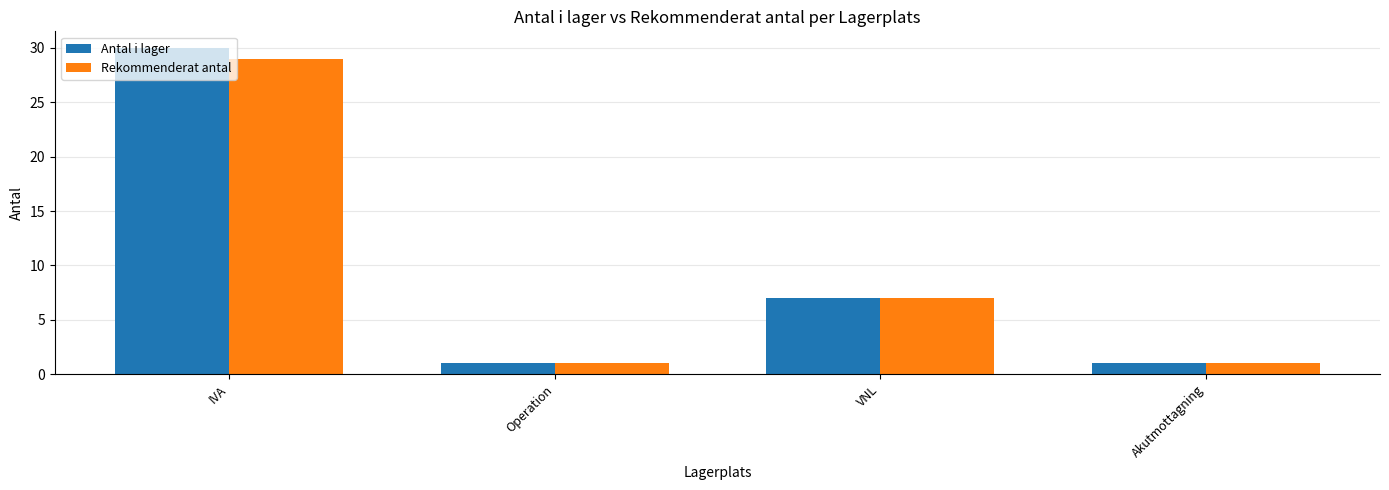

At which label does Antal i lager first exceed 7?

IVA